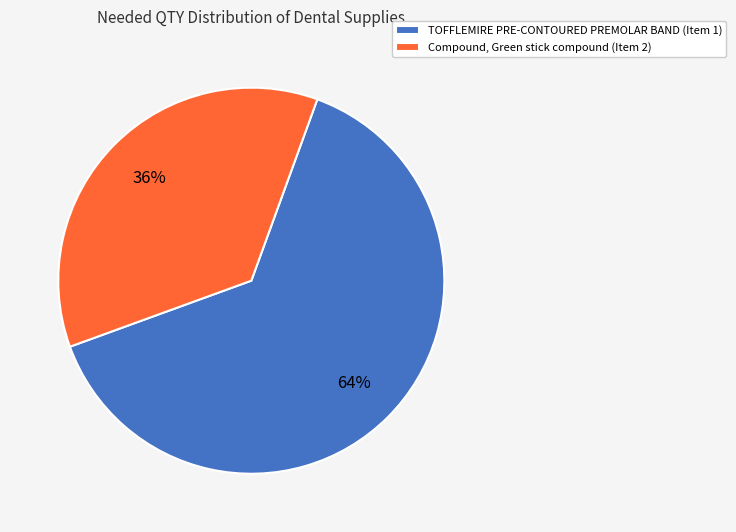

Is the sum of TOFFLEMIRE PRE-CONTOURED PREMOLAR BAND (Item 1) and Compound, Green stick compound (Item 2) greater than half?

Yes